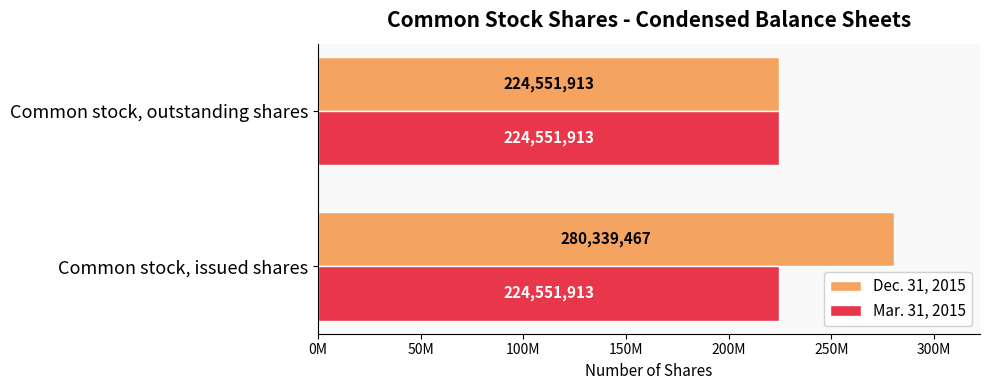

What are all the series names shown in the legend?

Dec. 31, 2015, Mar. 31, 2015